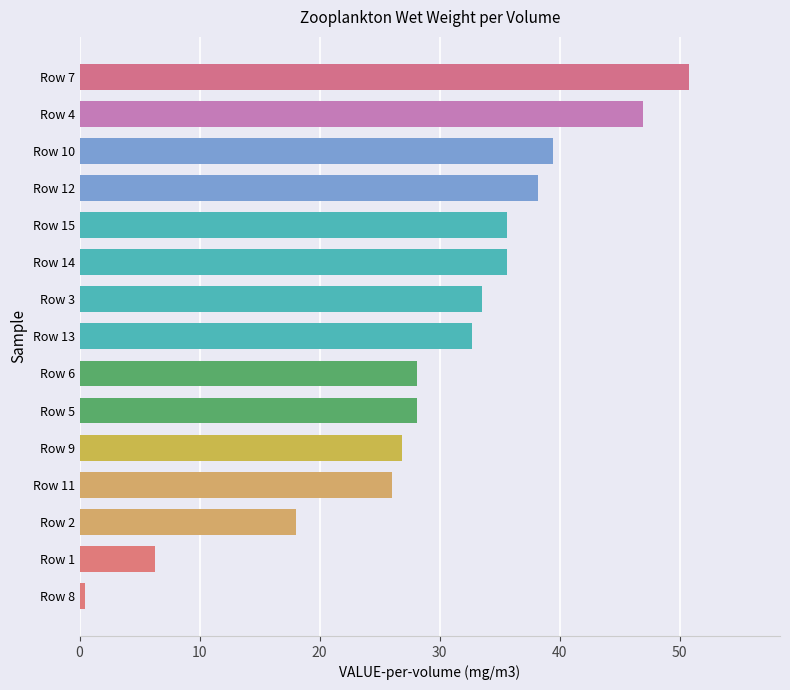

What is the difference between the second highest and minimum values?

46.5